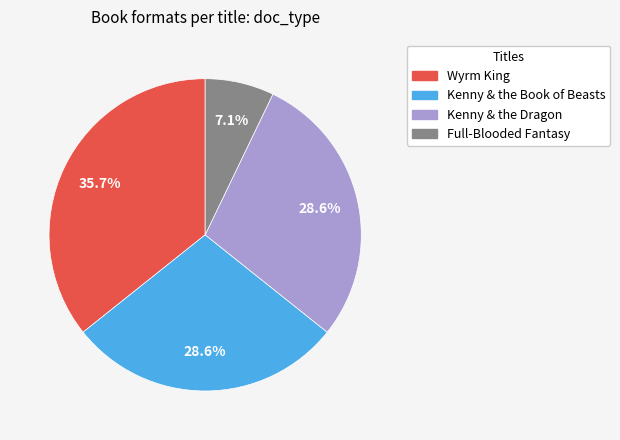

Which category has the smallest portion of the pie?

Full-Blooded Fantasy